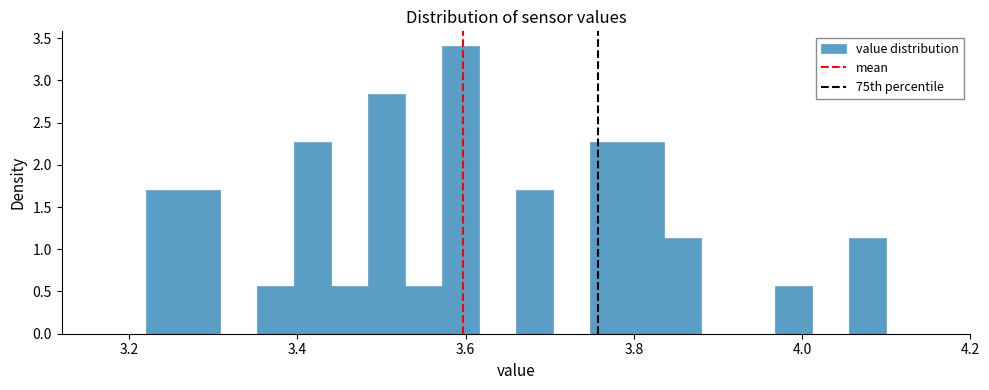

Read against the x-axis, roughly where is the centre of the tallest bar?

3.60